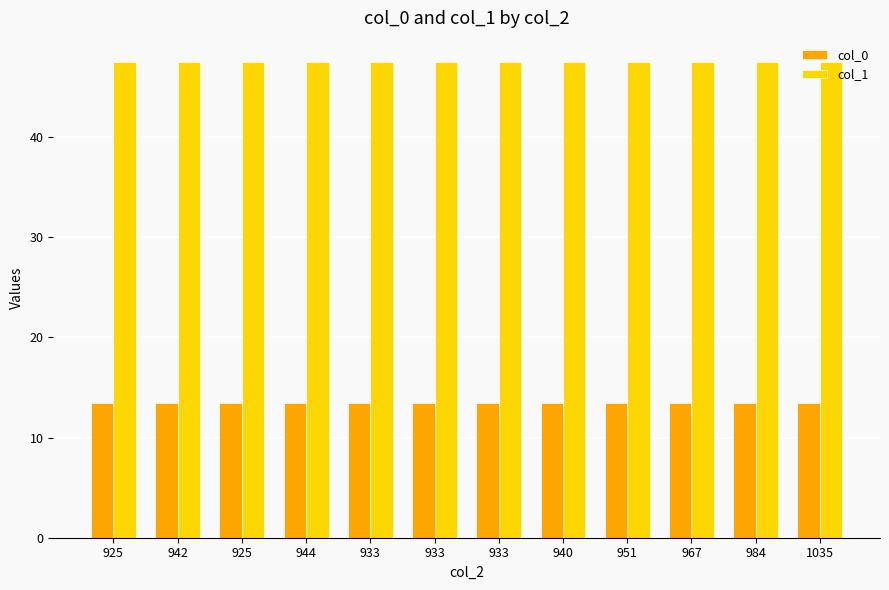

What are all the series names shown in the legend?

col_0, col_1